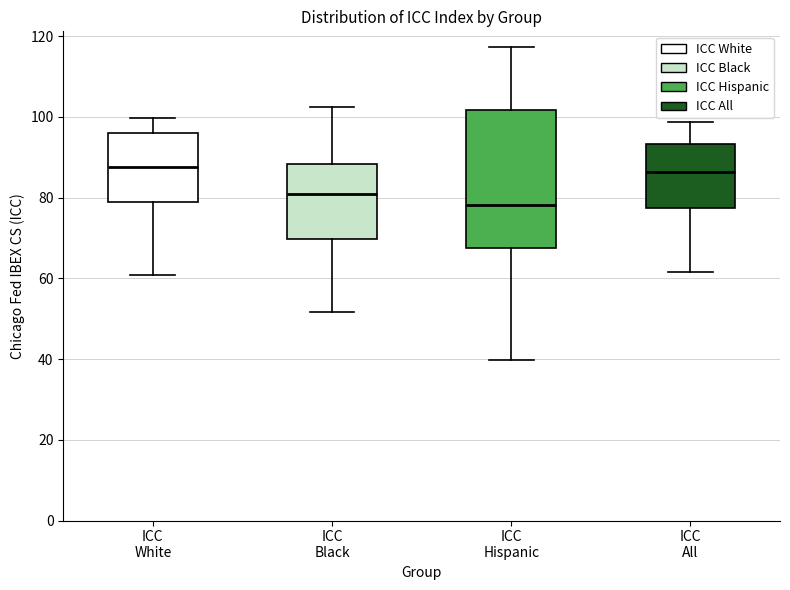

Which box is the tallest, from its lower edge to its upper edge?

ICC Hispanic